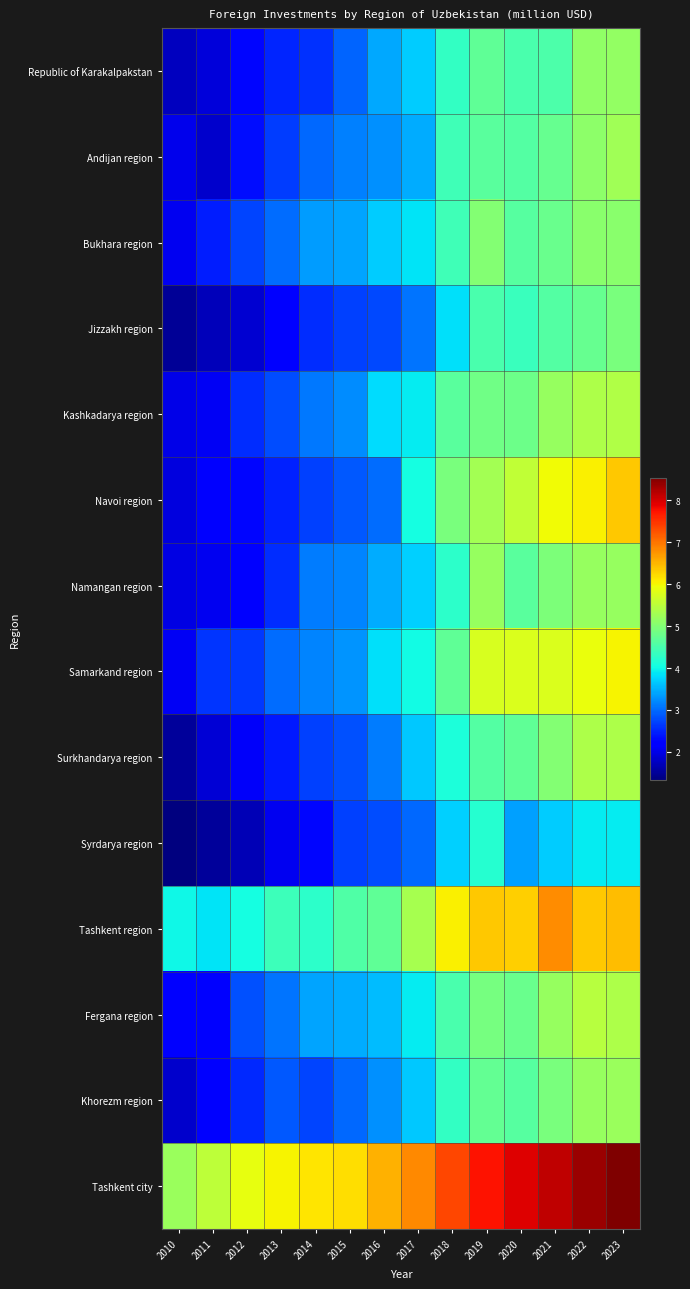

Reading left to right, list all the values displayed in this chart.

Republic of Karakalpakstan: 2010=1.7	2011=1.9	2012=2.3	2013=2.5	2014=2.6	2015=3.0	2016=3.4	2017=3.7	2018=4.3	2019=4.7	2020=4.5	2021=4.5	2022=5.1	2023=5.2
Andijan region: 2010=2.0	2011=1.8	2012=2.3	2013=2.7	2014=3.0	2015=3.1	2016=3.3	2017=3.5	2018=4.4	2019=4.6	2020=4.6	2021=4.7	2022=5.1	2023=5.3
Bukhara region: 2010=2.0	2011=2.4	2012=2.7	2013=3.0	2014=3.3	2015=3.4	2016=3.7	2017=3.9	2018=4.4	2019=5.0	2020=4.6	2021=4.8	2022=5.1	2023=5.1
Jizzakh region: 2010=1.5	2011=1.7	2012=1.9	2013=2.2	2014=2.5	2015=2.7	2016=2.8	2017=3.1	2018=3.8	2019=4.5	2020=4.3	2021=4.6	2022=4.7	2023=4.9
Kashkadarya region: 2010=2.0	2011=2.1	2012=2.5	2013=2.8	2014=3.1	2015=3.2	2016=3.8	2017=3.9	2018=4.6	2019=4.8	2020=4.8	2021=5.2	2022=5.4	2023=5.4
Navoi region: 2010=1.9	2011=2.2	2012=2.3	2013=2.5	2014=2.7	2015=2.9	2016=3.0	2017=4.1	2018=4.9	2019=5.3	2020=5.5	2021=6.0	2022=6.1	2023=6.4
Namangan region: 2010=2.0	2011=2.1	2012=2.3	2013=2.6	2014=3.1	2015=3.2	2016=3.5	2017=3.7	2018=4.3	2019=5.2	2020=4.6	2021=4.9	2022=5.2	2023=5.2
Samarkand region: 2010=2.1	2011=2.6	2012=2.7	2013=3.0	2014=3.2	2015=3.3	2016=3.8	2017=4.0	2018=4.7	2019=5.8	2020=5.8	2021=5.8	2022=5.9	2023=6.0
Surkhandarya region: 2010=1.5	2011=1.9	2012=2.1	2013=2.4	2014=2.7	2015=2.8	2016=3.1	2017=3.7	2018=4.1	2019=4.6	2020=4.7	2021=5.0	2022=5.4	2023=5.4
Syrdarya region: 2010=1.3	2011=1.5	2012=1.7	2013=2.1	2014=2.3	2015=2.7	2016=2.8	2017=3.0	2018=3.7	2019=4.2	2020=3.4	2021=3.7	2022=3.9	2023=3.9
Tashkent region: 2010=4.0	2011=3.9	2012=4.1	2013=4.4	2014=4.3	2015=4.6	2016=4.7	2017=5.3	2018=6.0	2019=6.4	2020=6.3	2021=6.8	2022=6.4	2023=6.5
Fergana region: 2010=2.2	2011=2.3	2012=2.8	2013=3.1	2014=3.4	2015=3.5	2016=3.6	2017=3.9	2018=4.5	2019=4.9	2020=4.8	2021=5.2	2022=5.5	2023=5.4
Khorezm region: 2010=1.8	2011=2.2	2012=2.5	2013=2.9	2014=2.7	2015=3.0	2016=3.3	2017=3.7	2018=4.3	2019=4.7	2020=4.6	2021=4.9	2022=5.2	2023=5.2
Tashkent city: 2010=5.2	2011=5.5	2012=5.9	2013=6.0	2014=6.1	2015=6.2	2016=6.5	2017=6.8	2018=7.4	2019=7.7	2020=7.9	2021=8.1	2022=8.4	2023=8.5